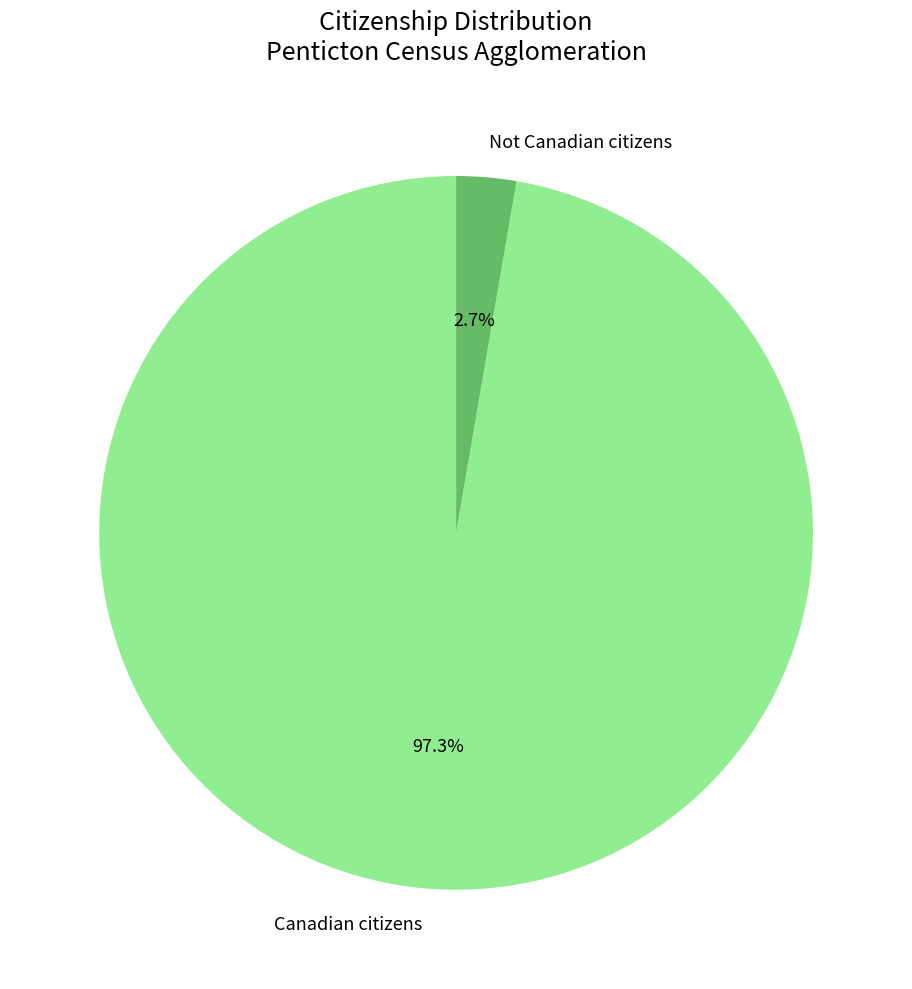

Which category accounts for the majority?

Canadian citizens